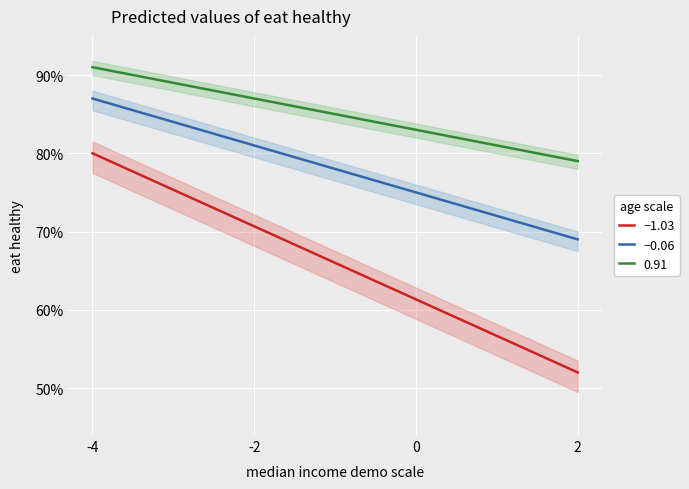

Rank the series by their average value, from lowest to highest.

−1.03, −0.06